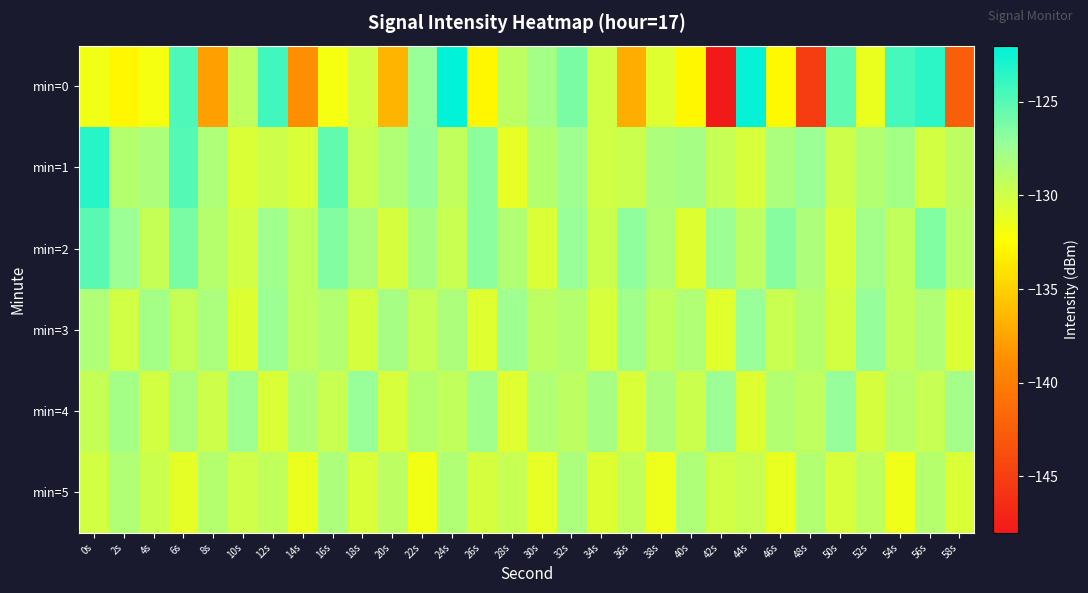

Which category has the highest value across all series?

24s